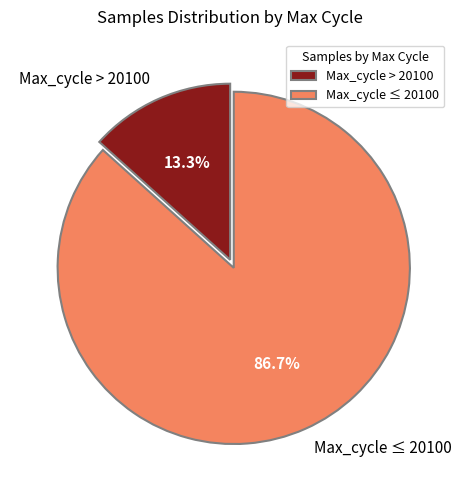

What is the largest slice in the pie chart?

Max_cycle ≤ 20100